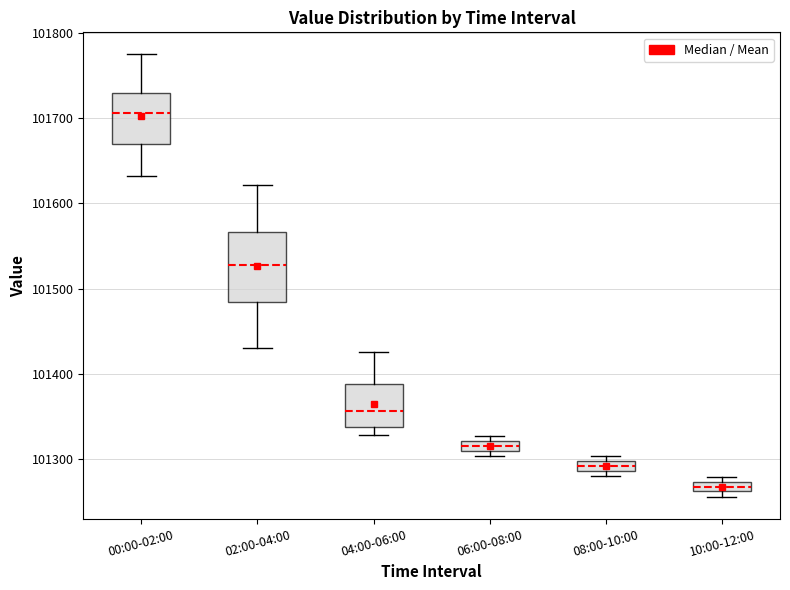

Comparing the boxes themselves (not the whiskers), which one is the tallest?

02:00-04:00